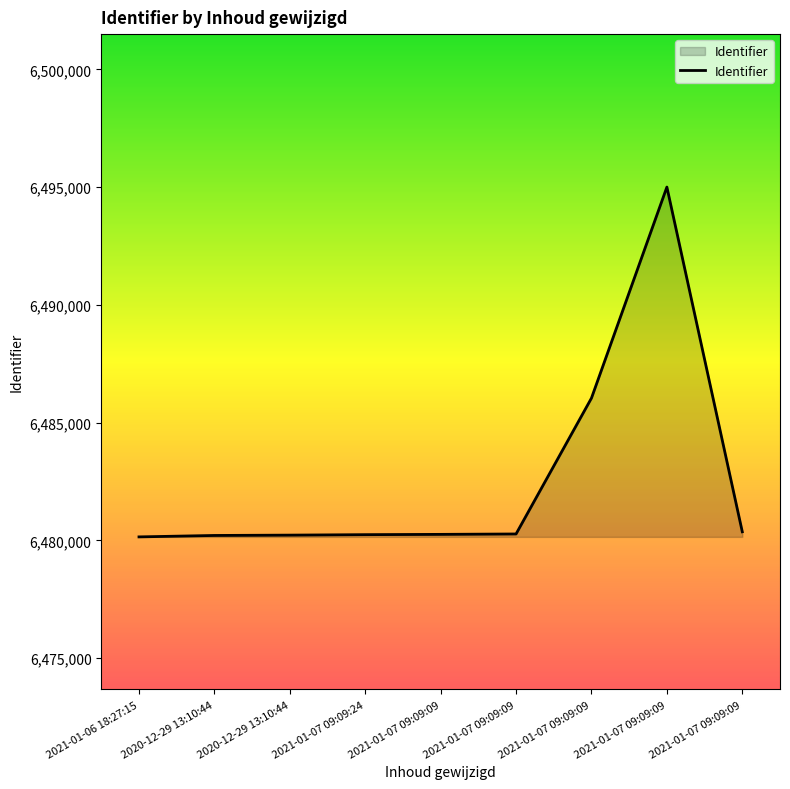

Is it true that the value at 2021-01-07 09:09:24 is 4009569?

False